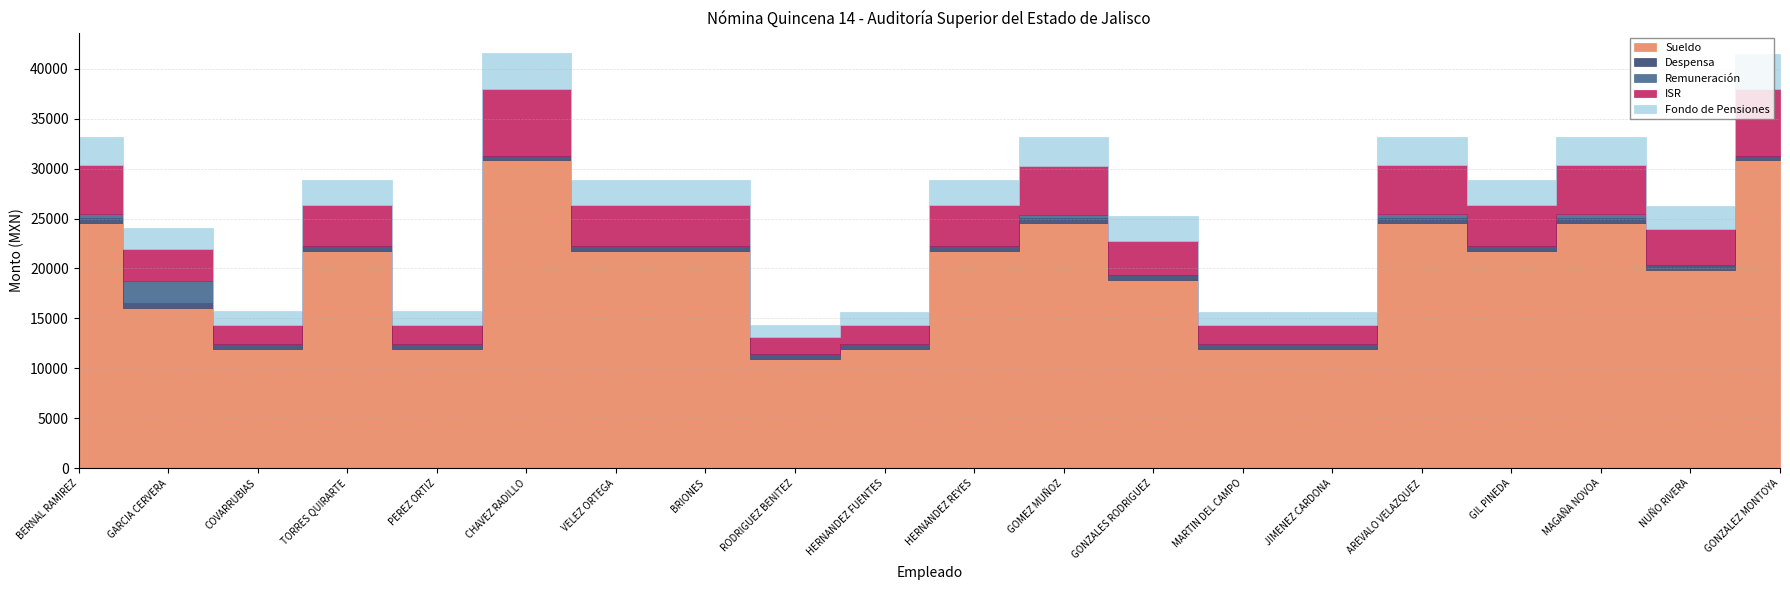

How many data points in Sueldo are above 21794?

11